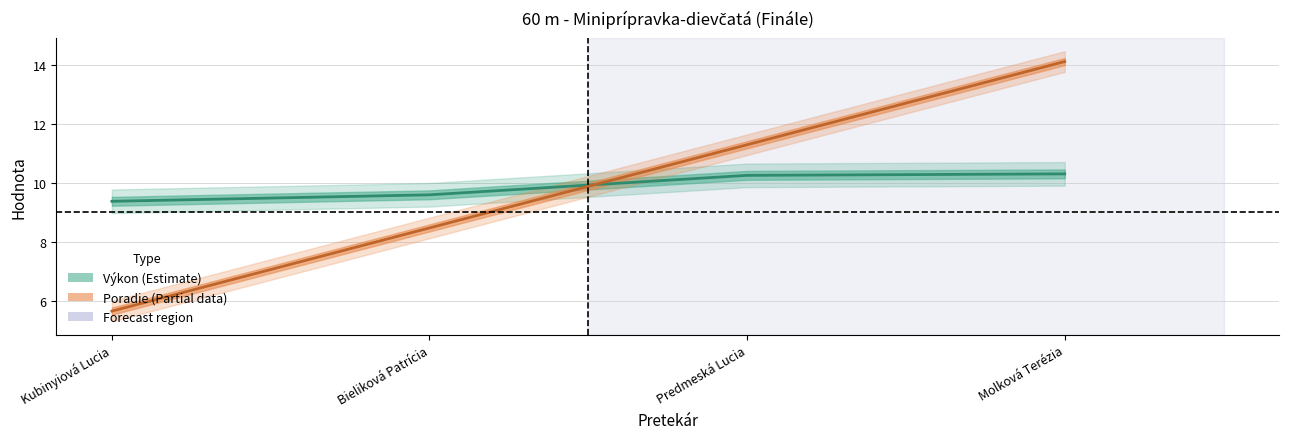

How many values in the Poradie series are below 11?

2